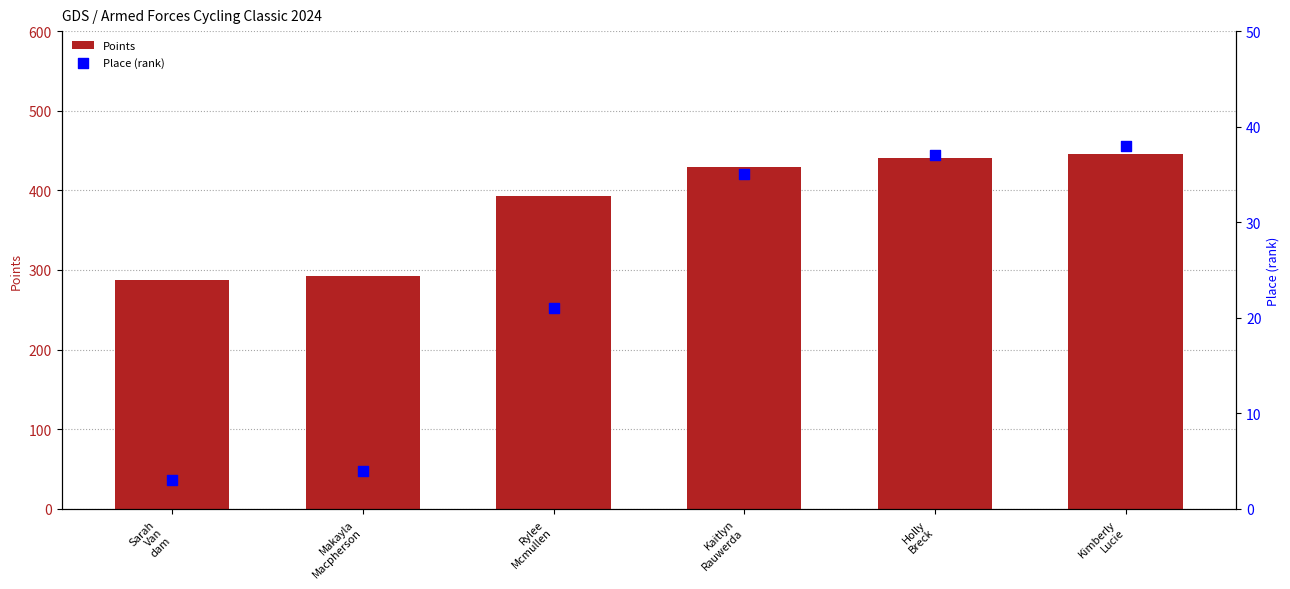

What are all the series names shown in the legend?

Points, Place (rank)